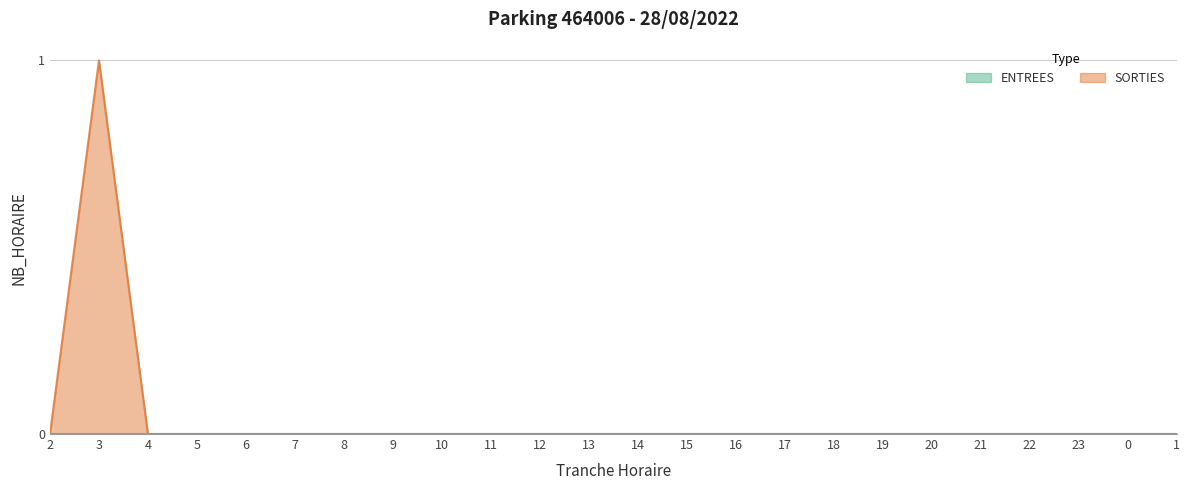

What position from the left is 23?

22